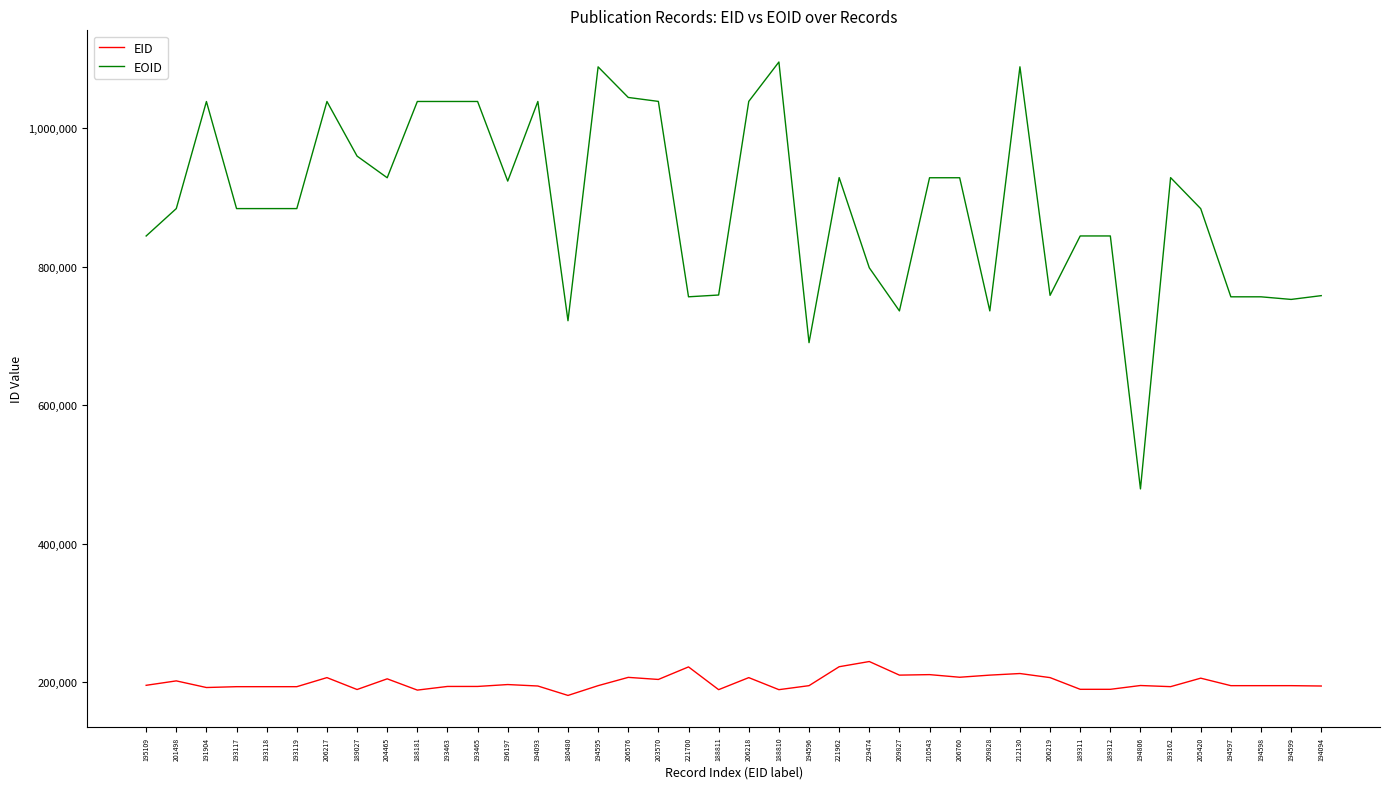

What is the difference between the maximum and minimum values in the EOID series?

617007